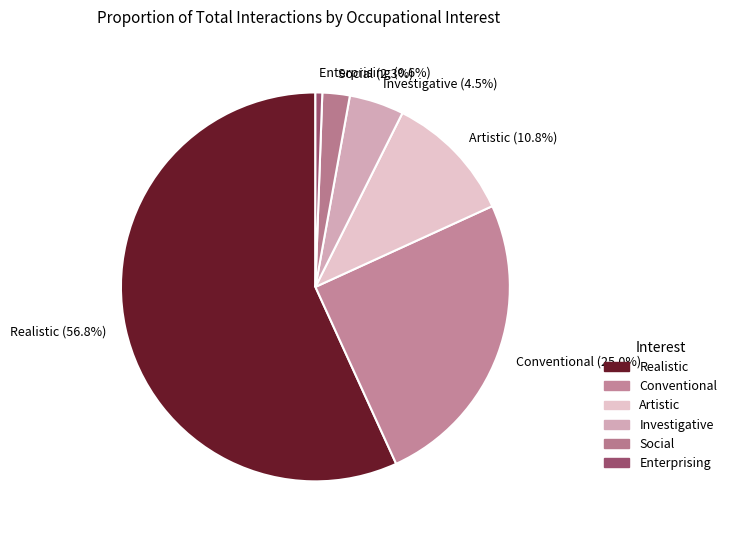

Is it true that Realistic is 46% of the pie?

False